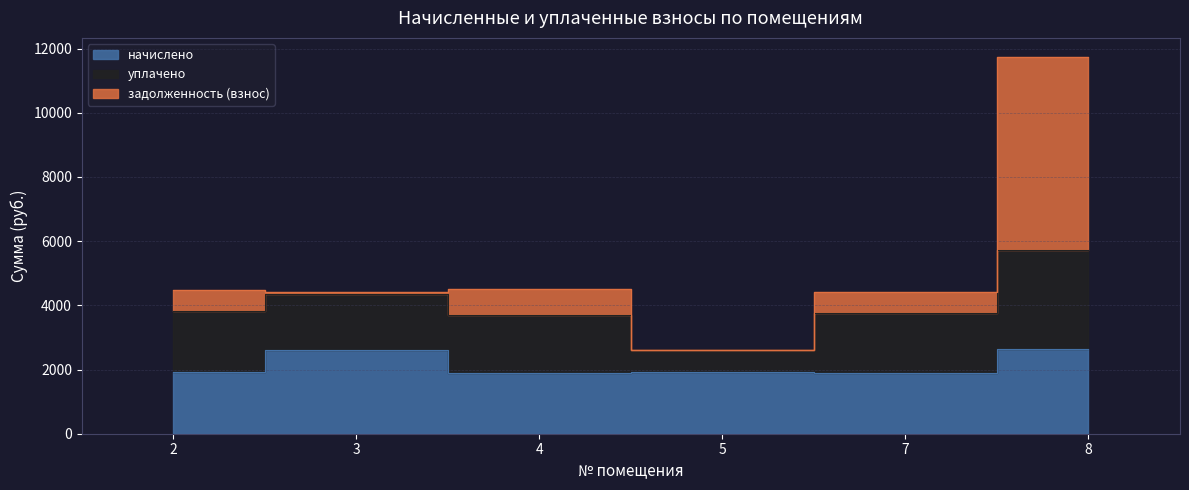

Which series has the largest range (max minus min)?

задолженность (взнос)